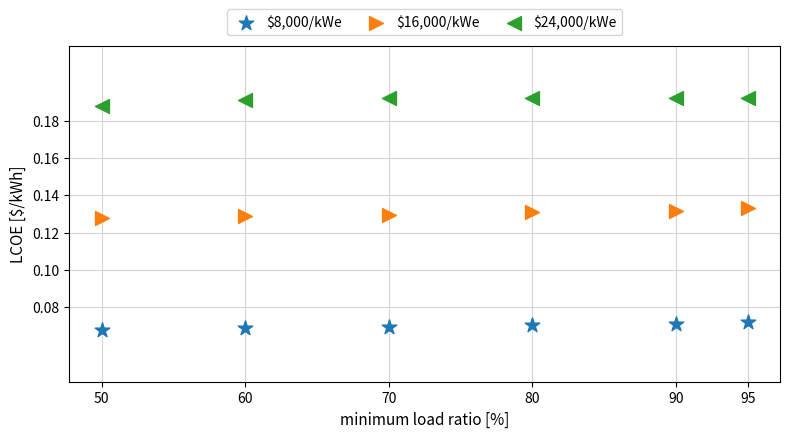

Which series reaches the maximum Y coordinate?

$24,000/kWe